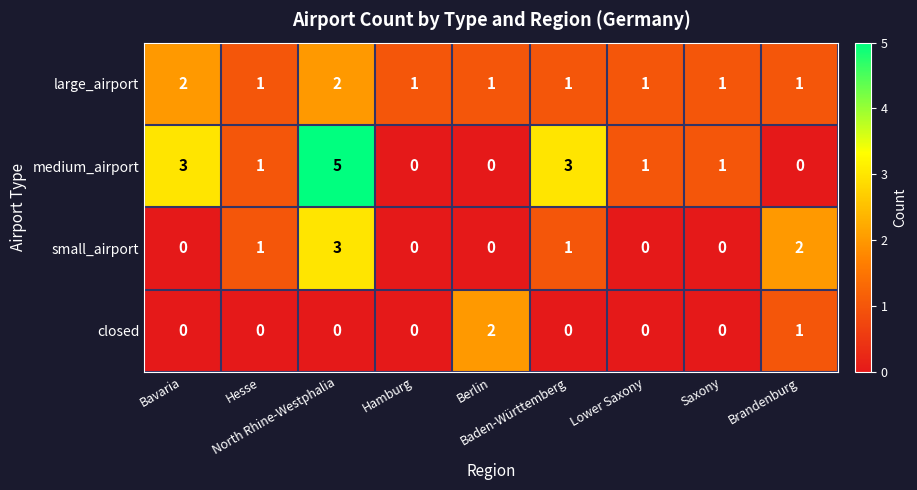

What is the maximum value for medium_airport?

5